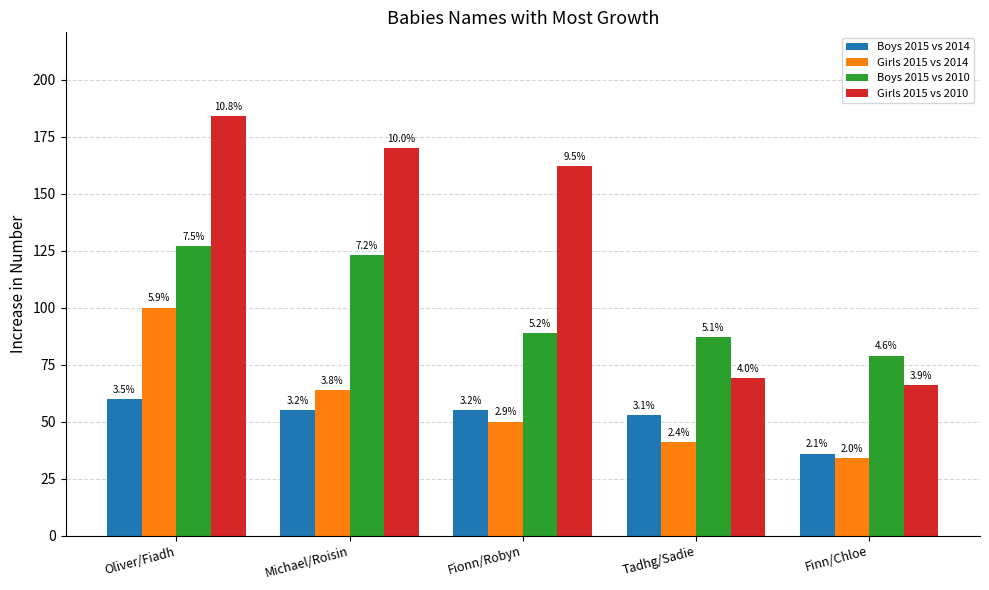

What are all the series names shown in the legend?

Boys 2015 vs 2014, Girls 2015 vs 2014, Boys 2015 vs 2010, Girls 2015 vs 2010